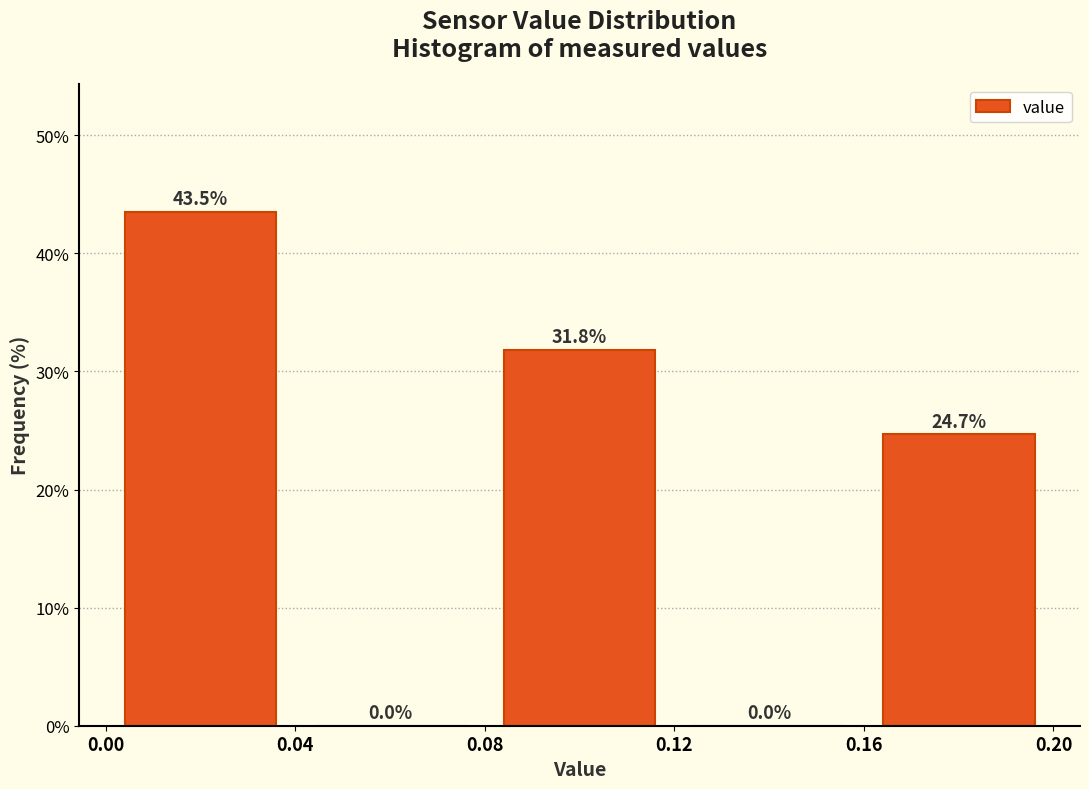

What is the height of the bar covering 0.00 to 0.04 on the x-axis?

43.5